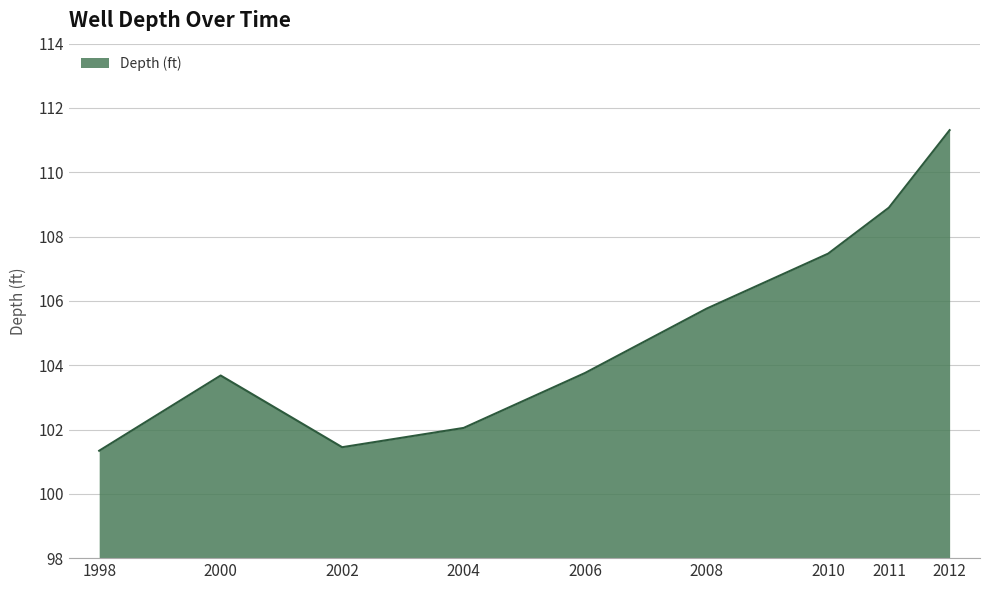

Between 2012 and 2004, which is larger?

2012